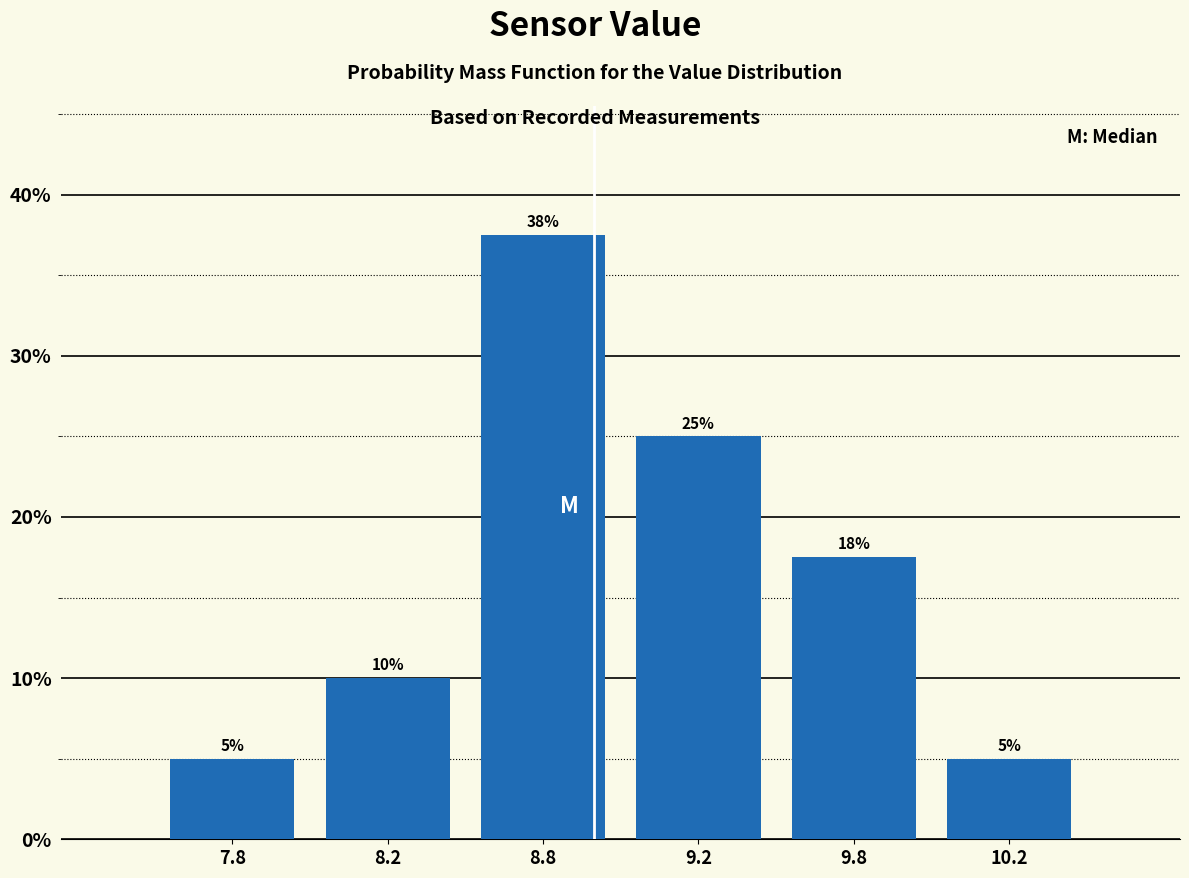

What is the value of the 3rd bar from the left?

37.5